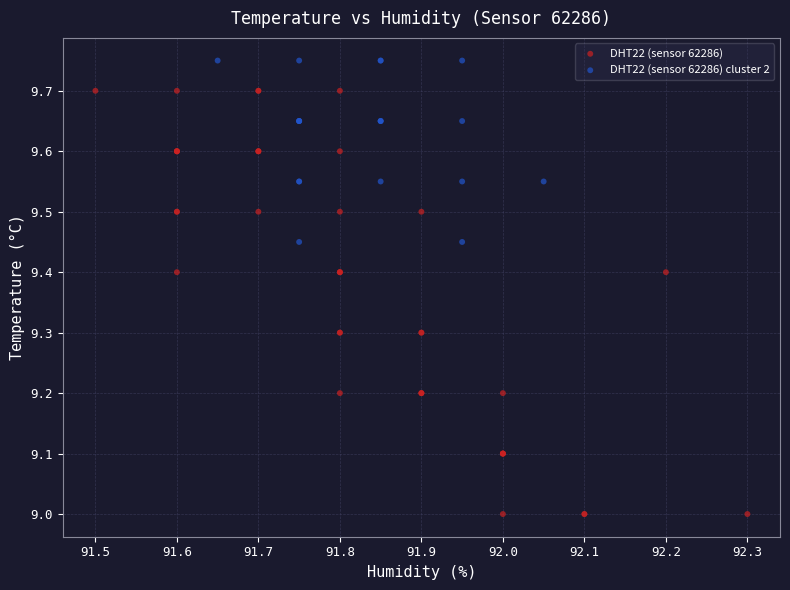

Which series contains the lowest Y value?

DHT22 (sensor 62286)